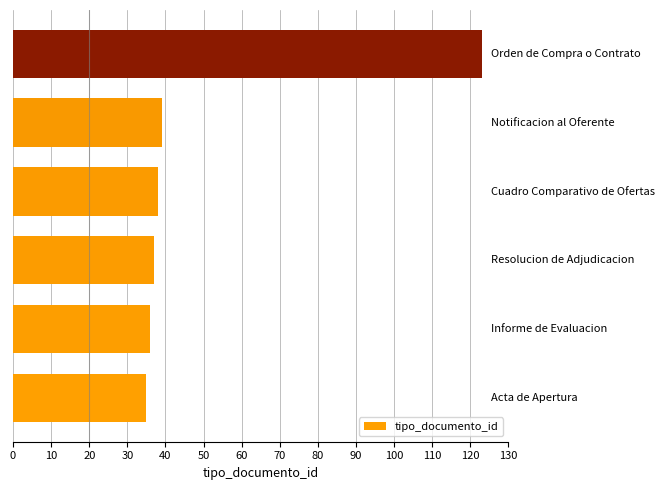

What is the average value?

51